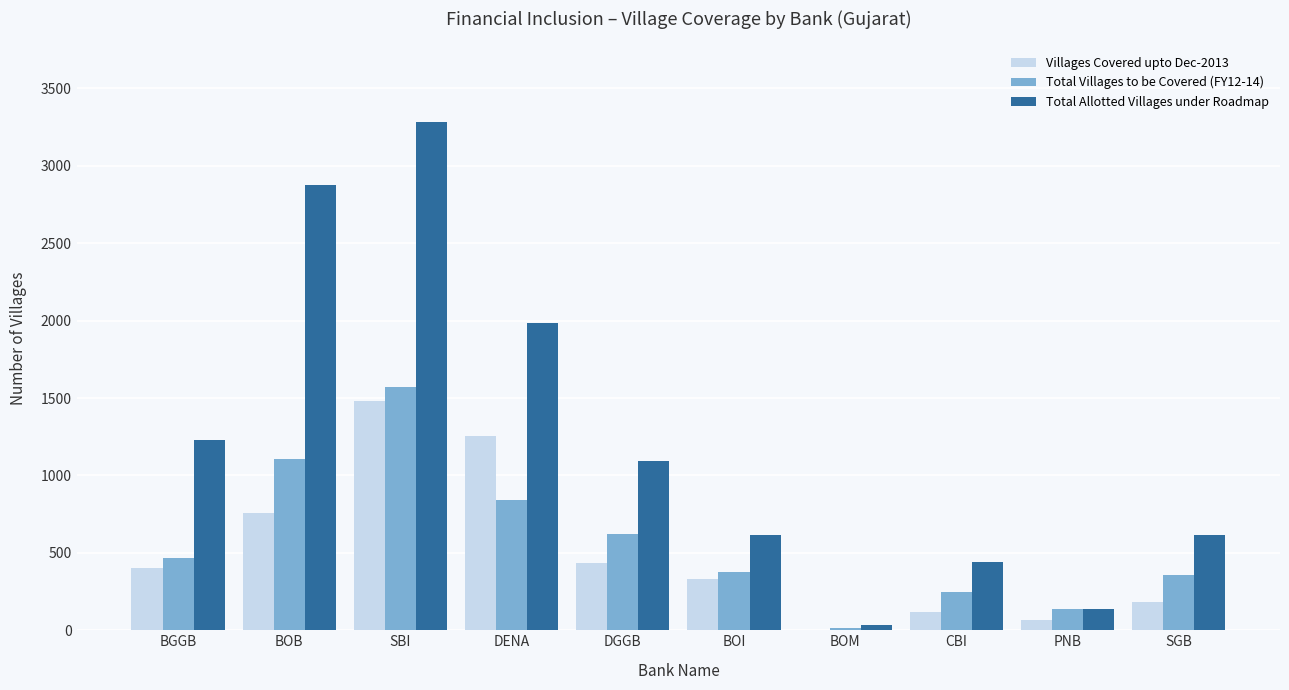

What is the sum of all Total Allotted Villages under Roadmap values?

12300